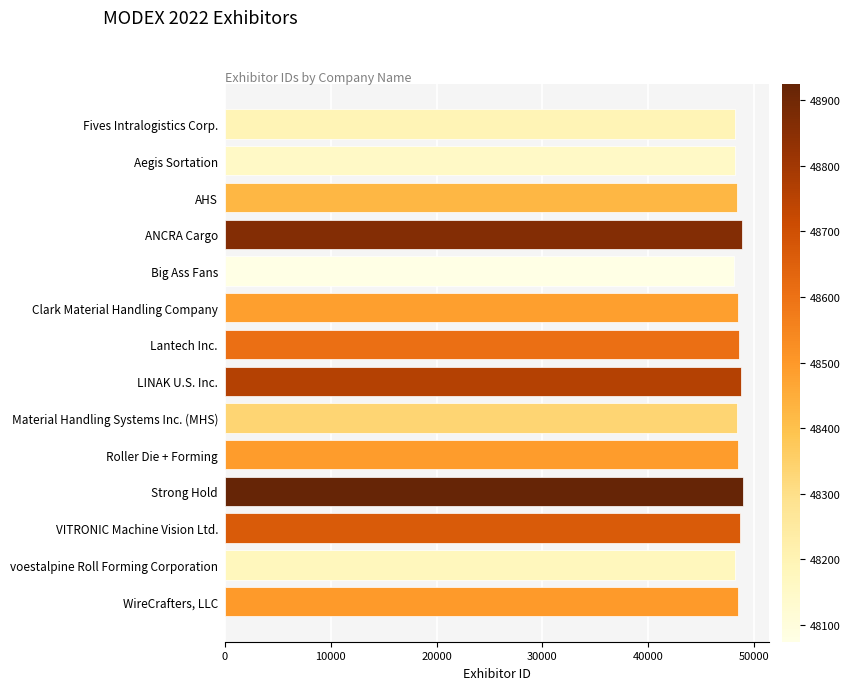

List the labels in order of value, smallest first.

Big Ass Fans, Aegis Sortation, voestalpine Roll Forming Corporation, Fives Intralogistics Corp., Material Handling Systems Inc. (MHS), AHS, Clark Material Handling Company, Roller Die + Forming, WireCrafters, LLC, Lantech Inc., VITRONIC Machine Vision Ltd., LINAK U.S. Inc., ANCRA Cargo, Strong Hold